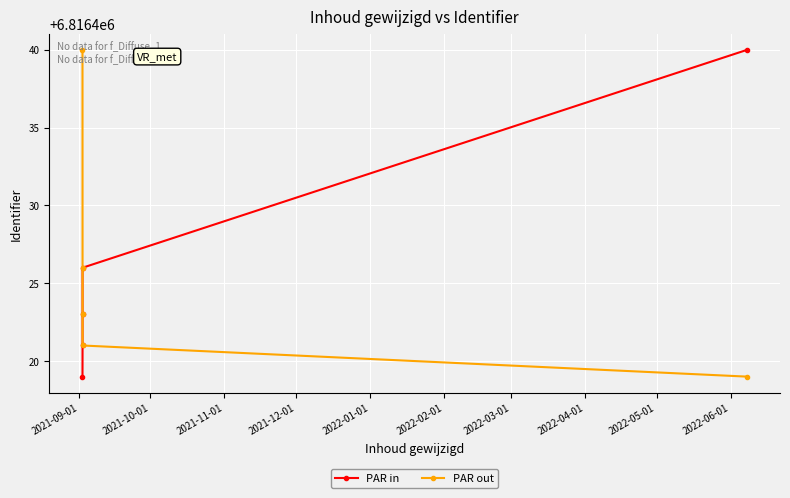

Which series has the largest total across all categories?

PAR in